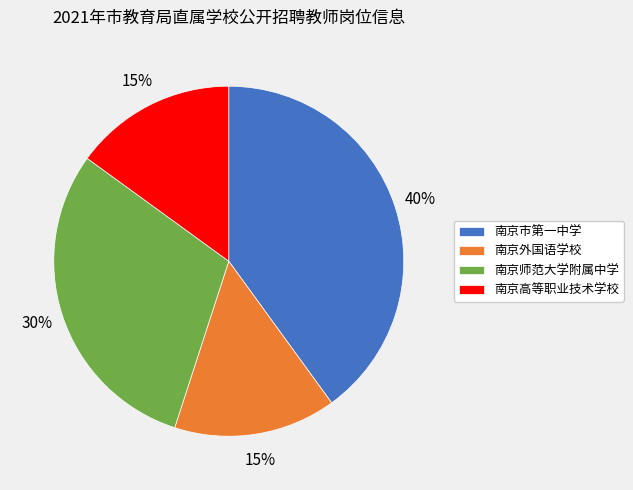

To the nearest percent, what is the combined percentage of 南京师范大学附属中学 and 南京市第一中学?

70%